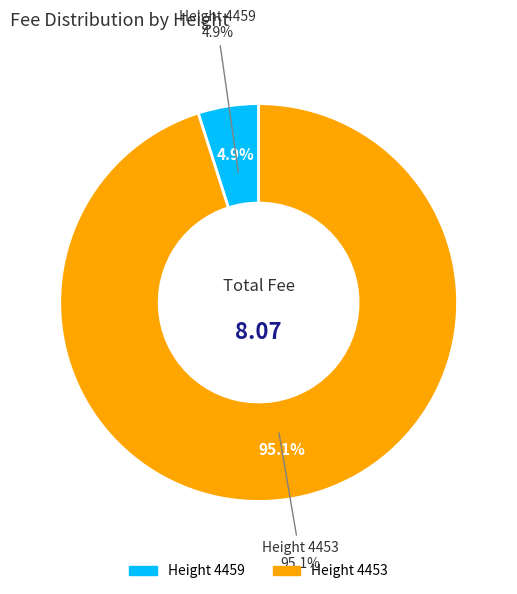

Count the number of slices in the pie.

2